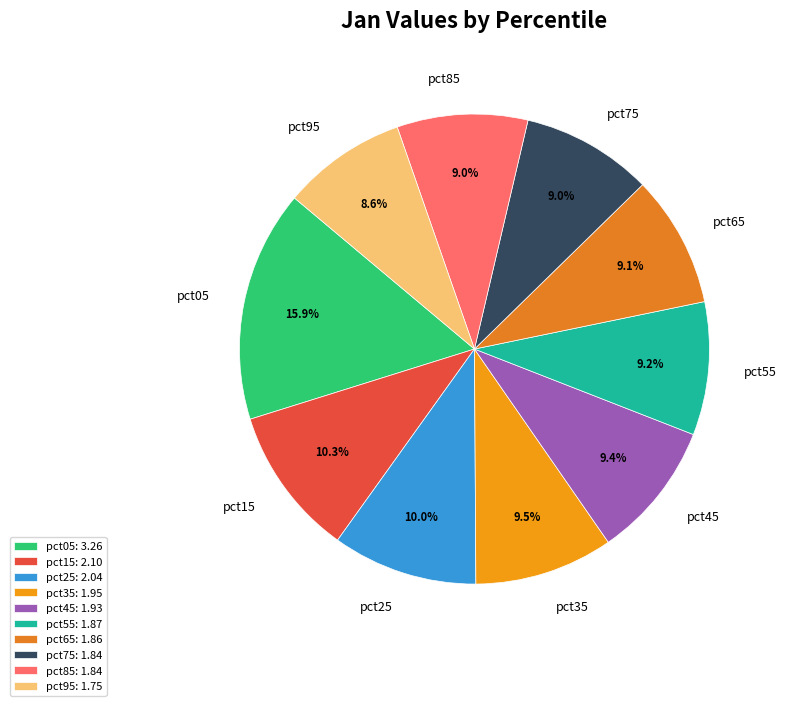

Approximately how many times larger is the value at pct05 compared to pct45?

1.7